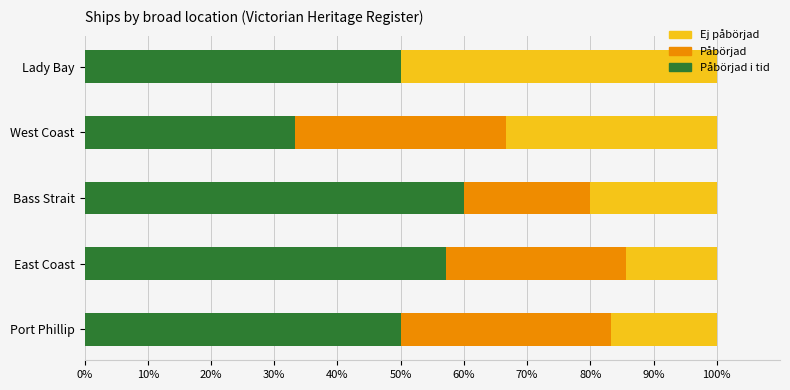

What is the total value across all series at Bass Strait?

100.0